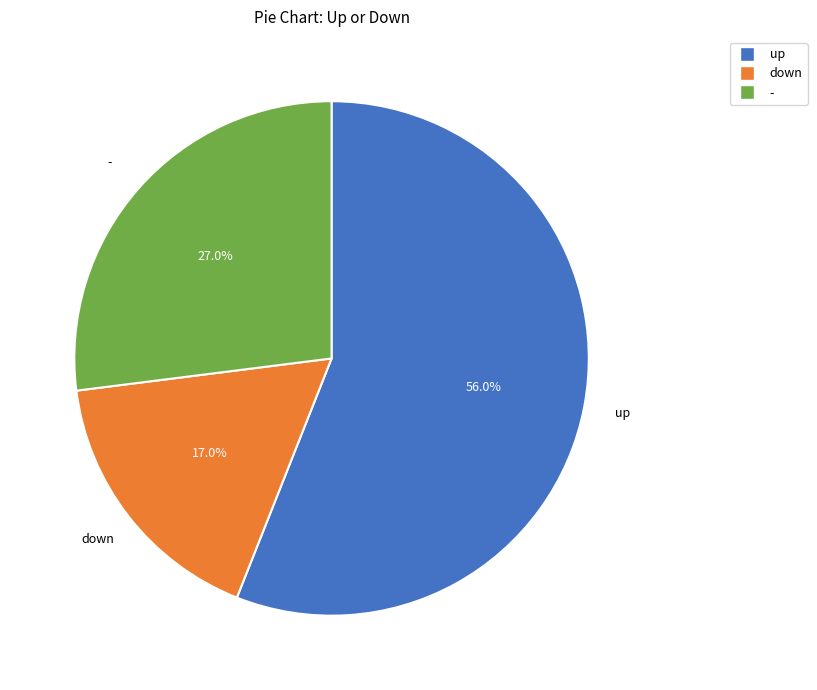

Which category accounts for the majority?

up